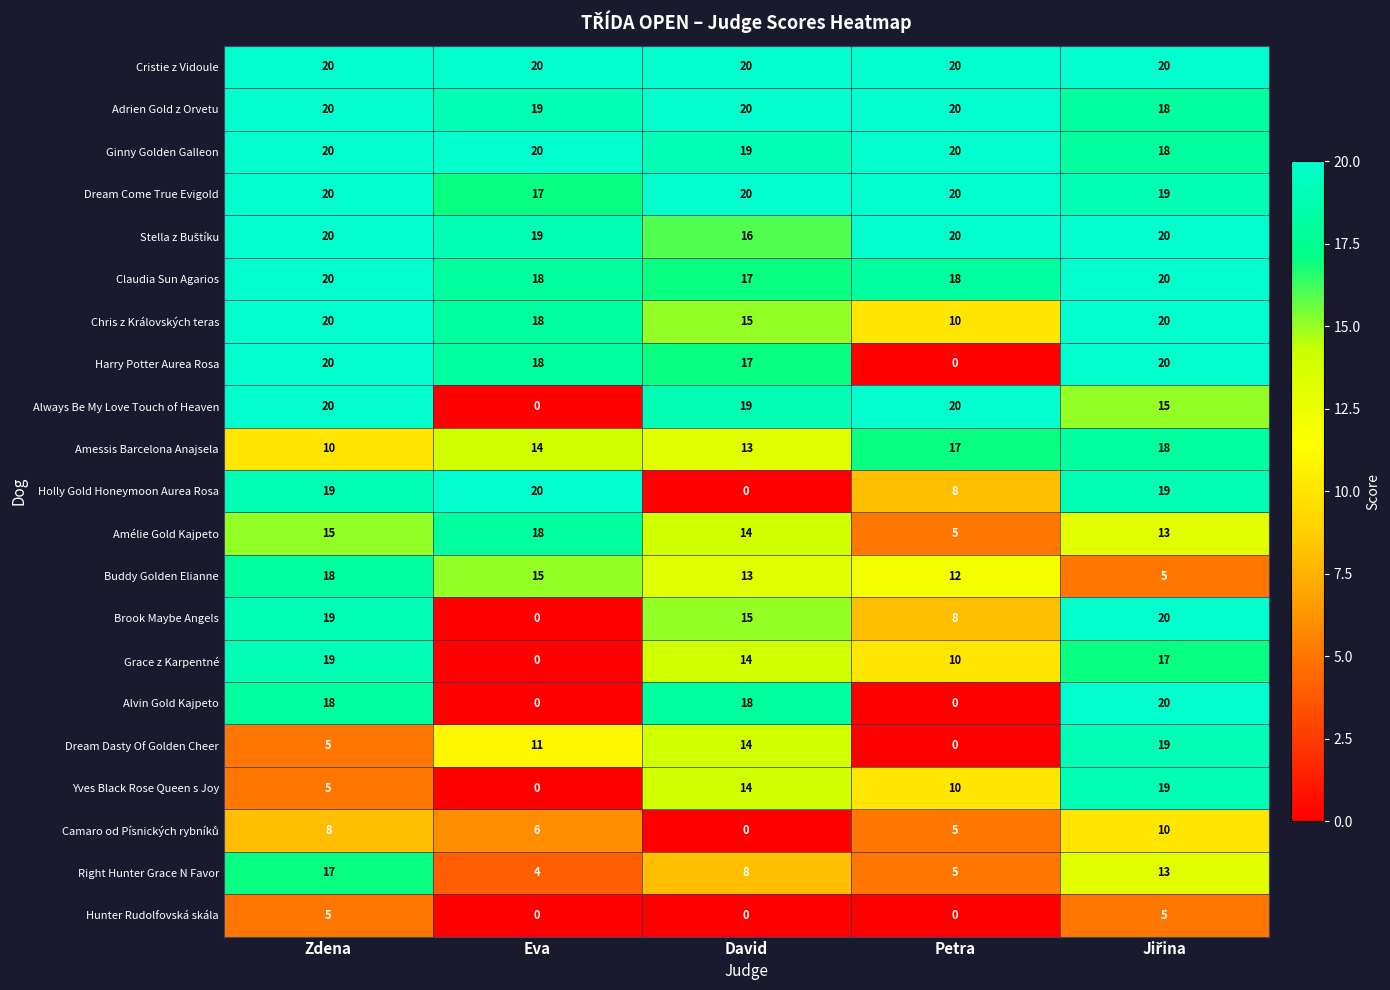

True or false: Alvin Gold Kajpeto has a value of 18 at David.

True